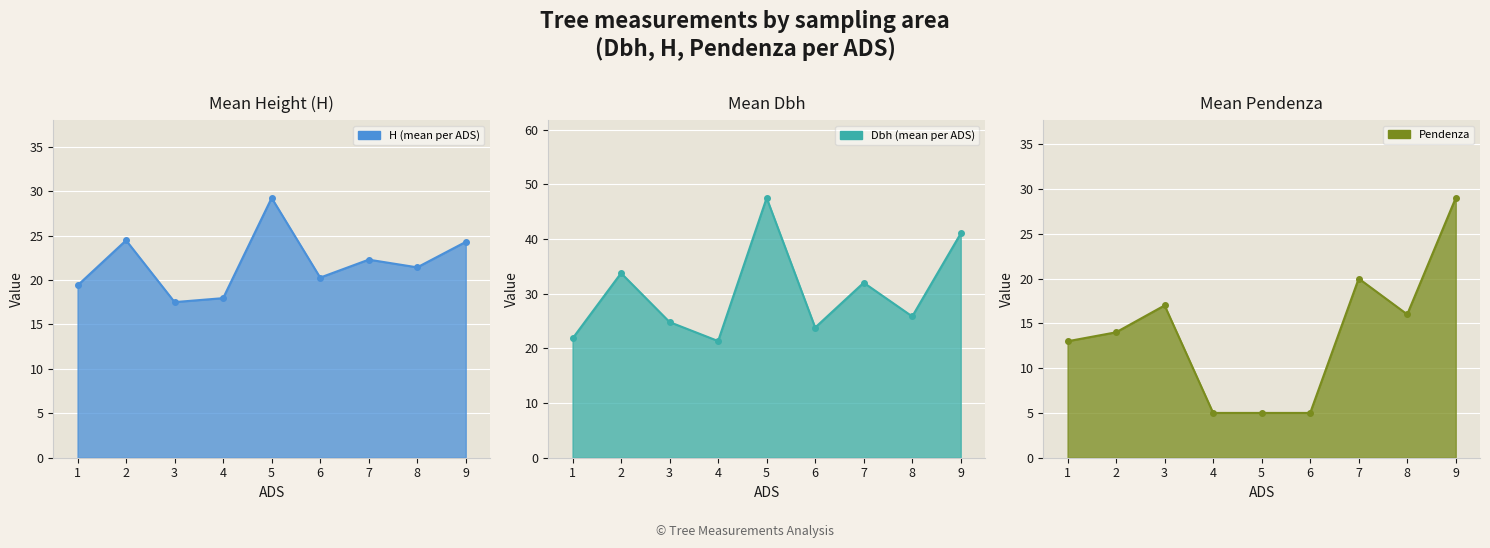

True or false: Pendenza has more than 2 points higher than both neighbors.

True